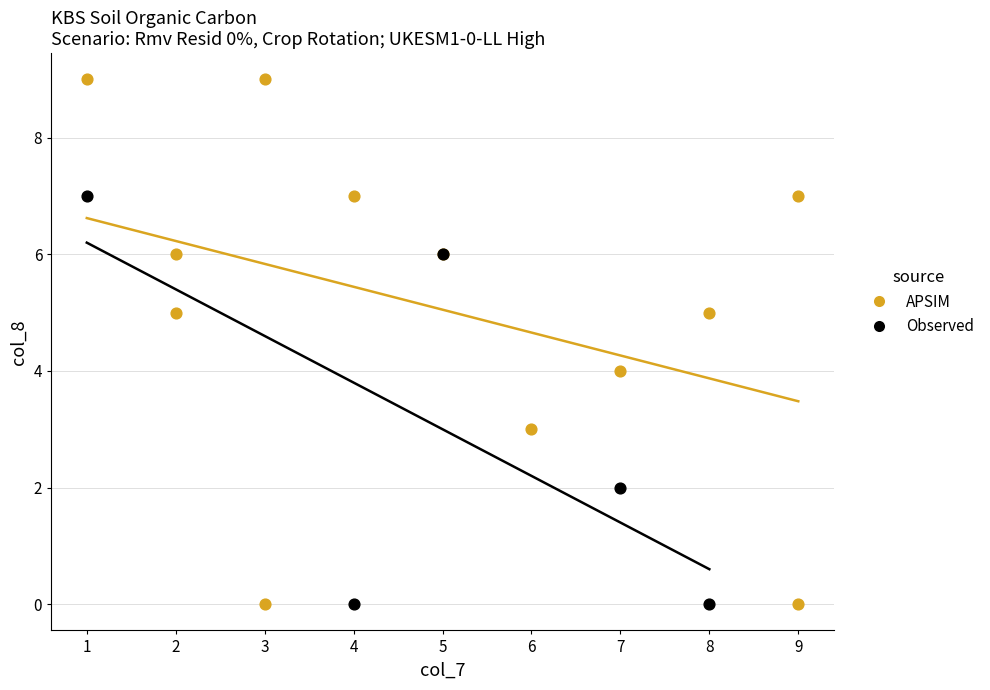

Which series has the largest Y range (max minus min)?

APSIM